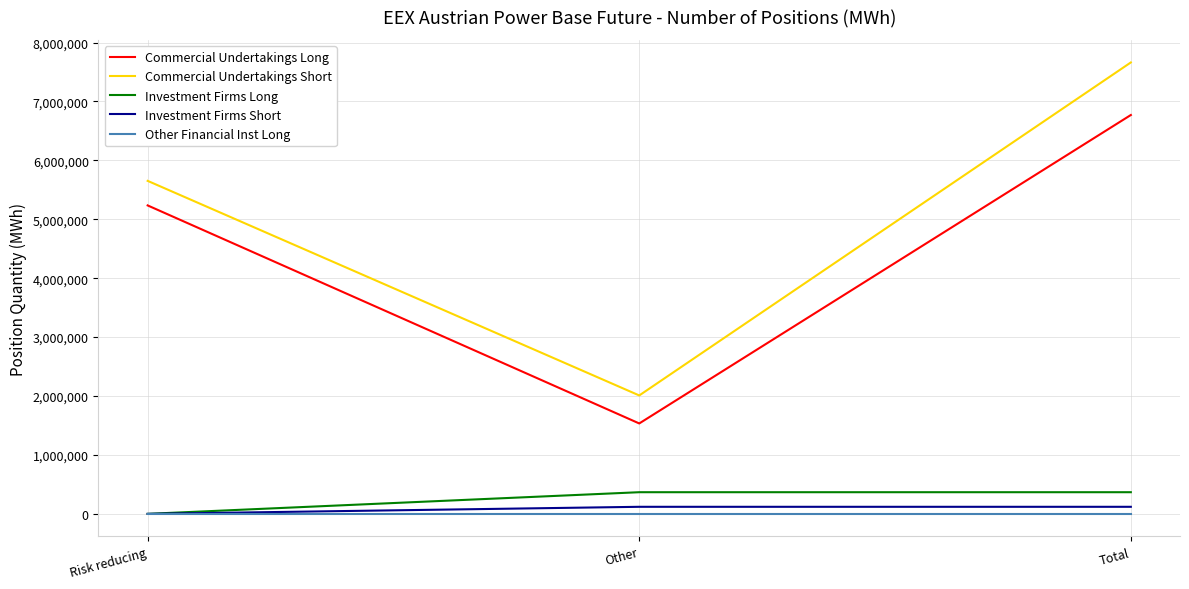

Is it true that Commercial Undertakings Long equals 6770413 at Total?

True